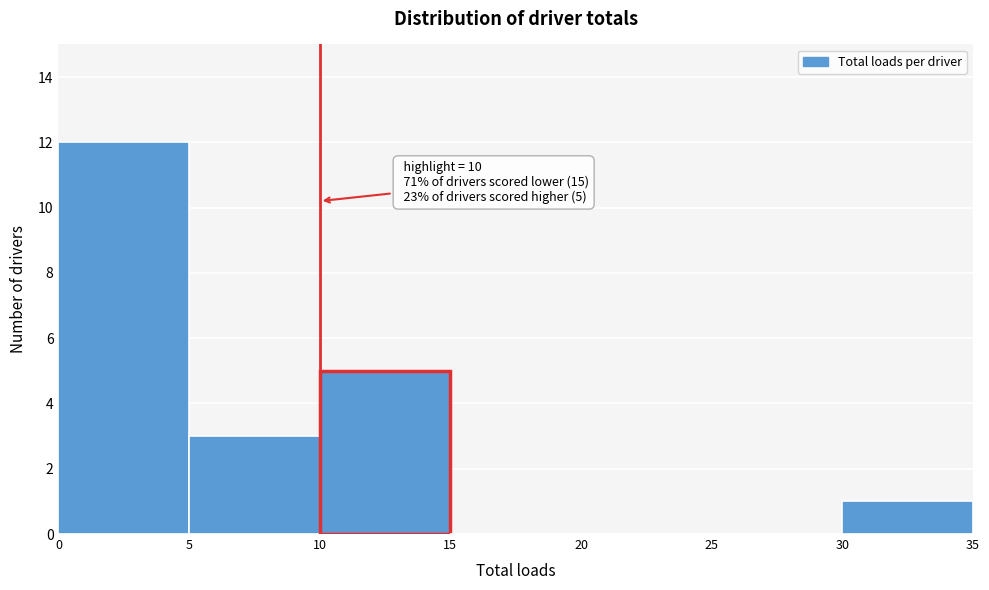

Which range on the x-axis has the tallest bar?

0 to 5